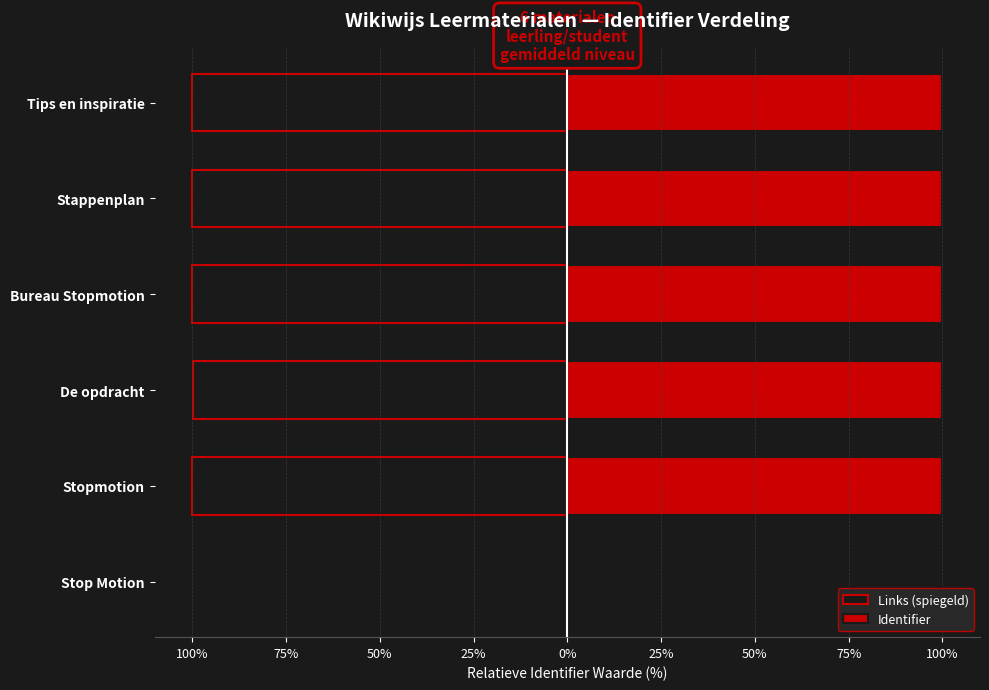

How many data points in Links (spiegeld) are less than -99?

5